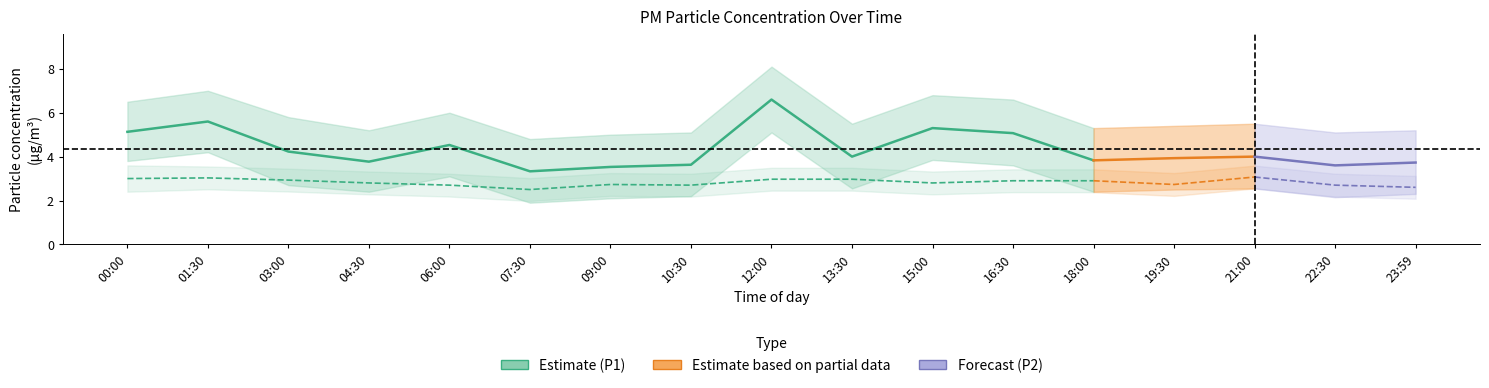

At how many categories does at least one series exceed 4?

7